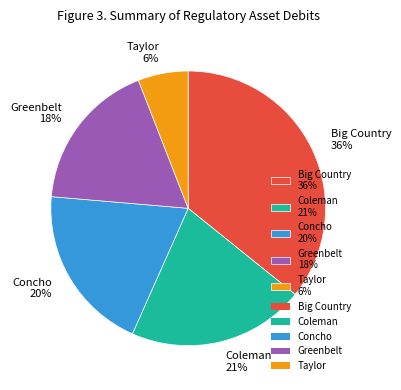

What is the ratio of the value at Coleman to the value at Concho?

1.1